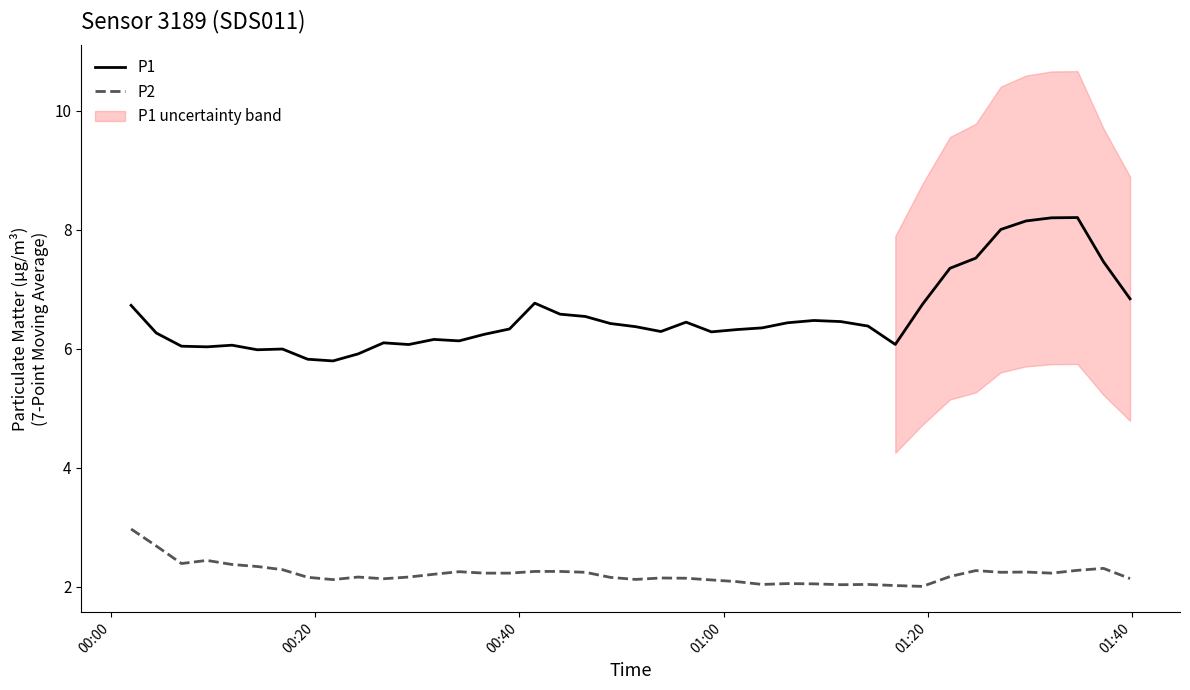

What is the minimum value for P1?

5.8